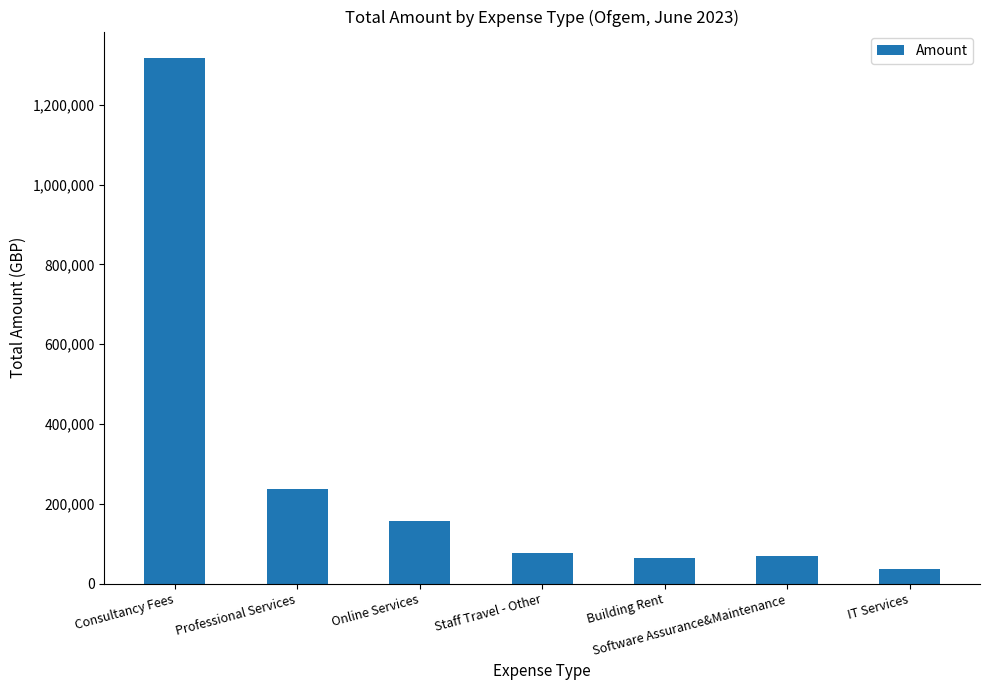

What is the ratio of the value at Consultancy Fees to the value at Professional Services?

5.6